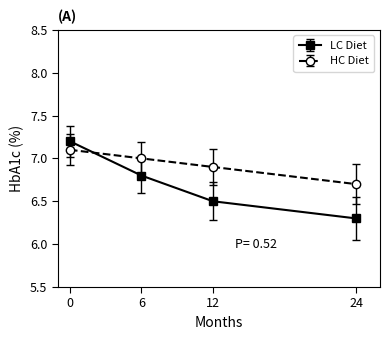

True or false: HC Diet and LC Diet intersect in this chart.

True